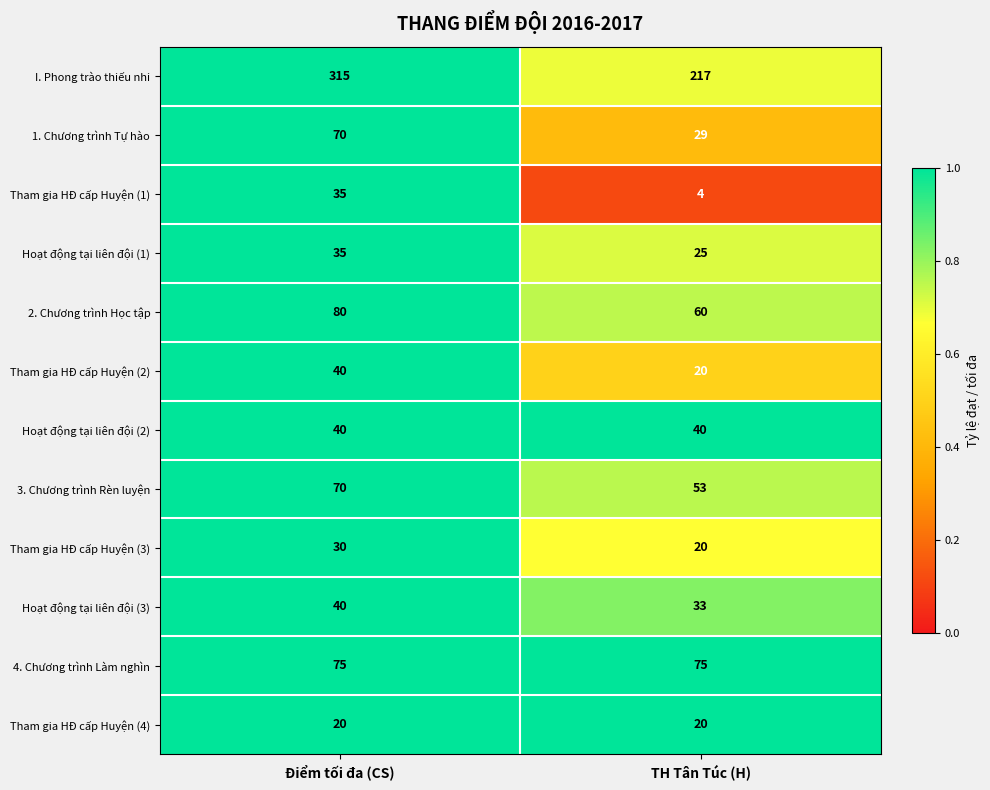

What is the smallest value displayed?

4